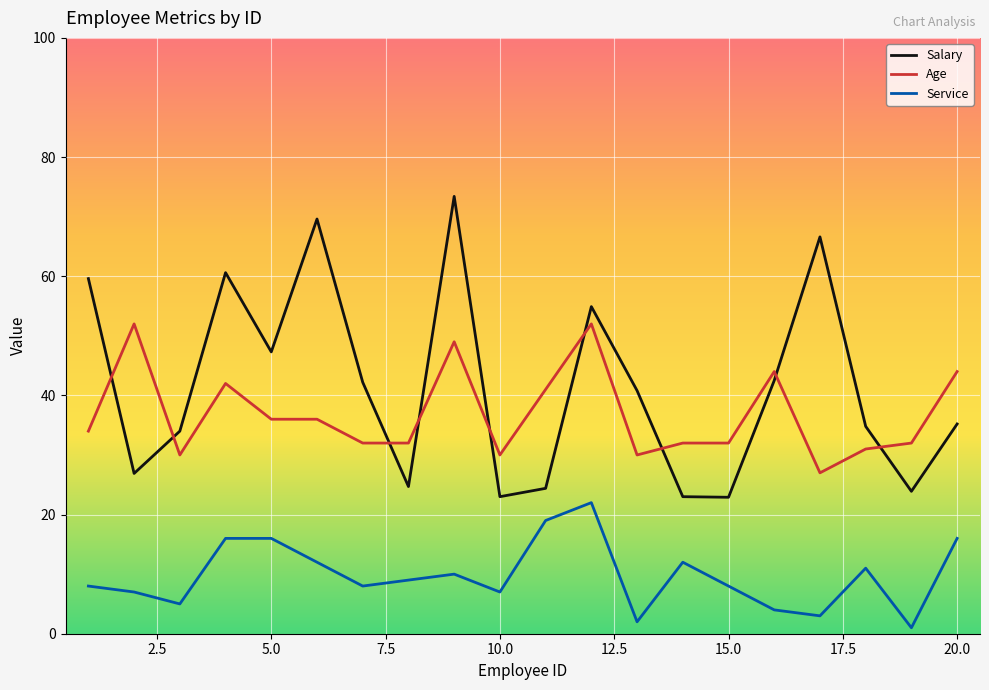

Rank the series by their maximum value, from highest to lowest.

Salary, Age, Service